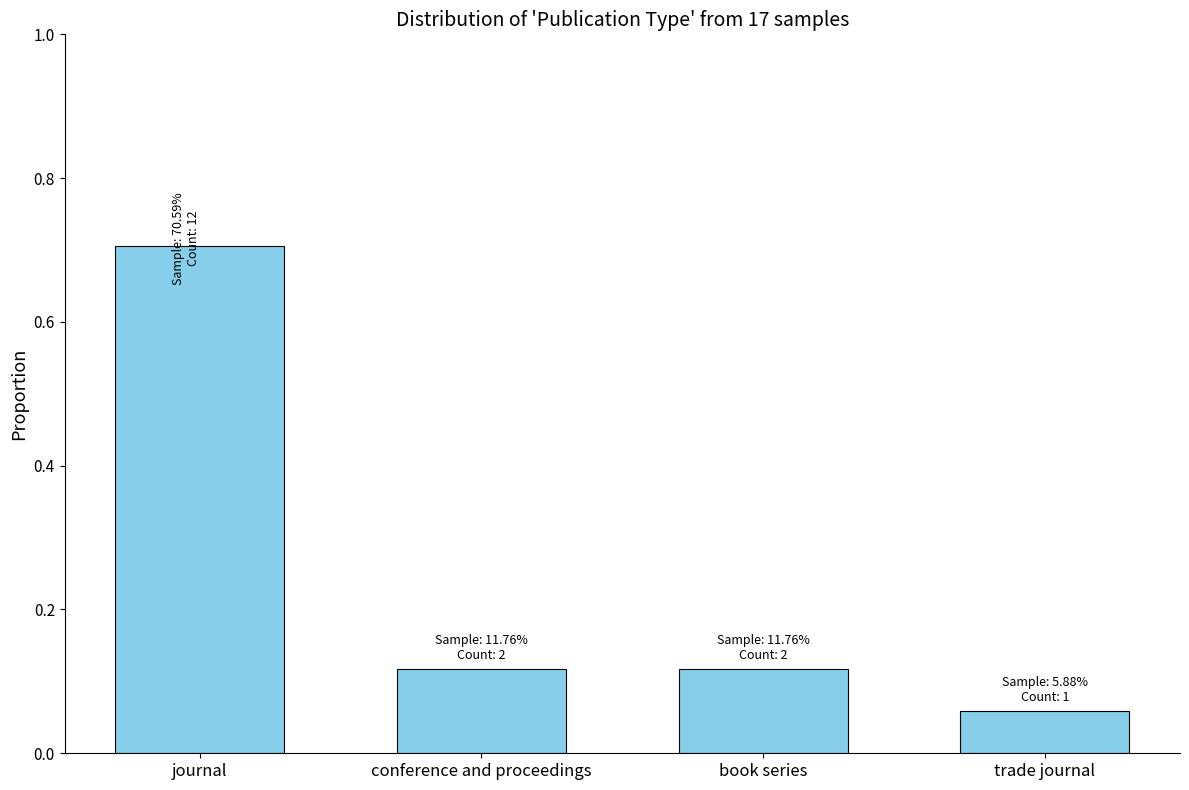

Which label corresponds to the largest value in the chart?

journal